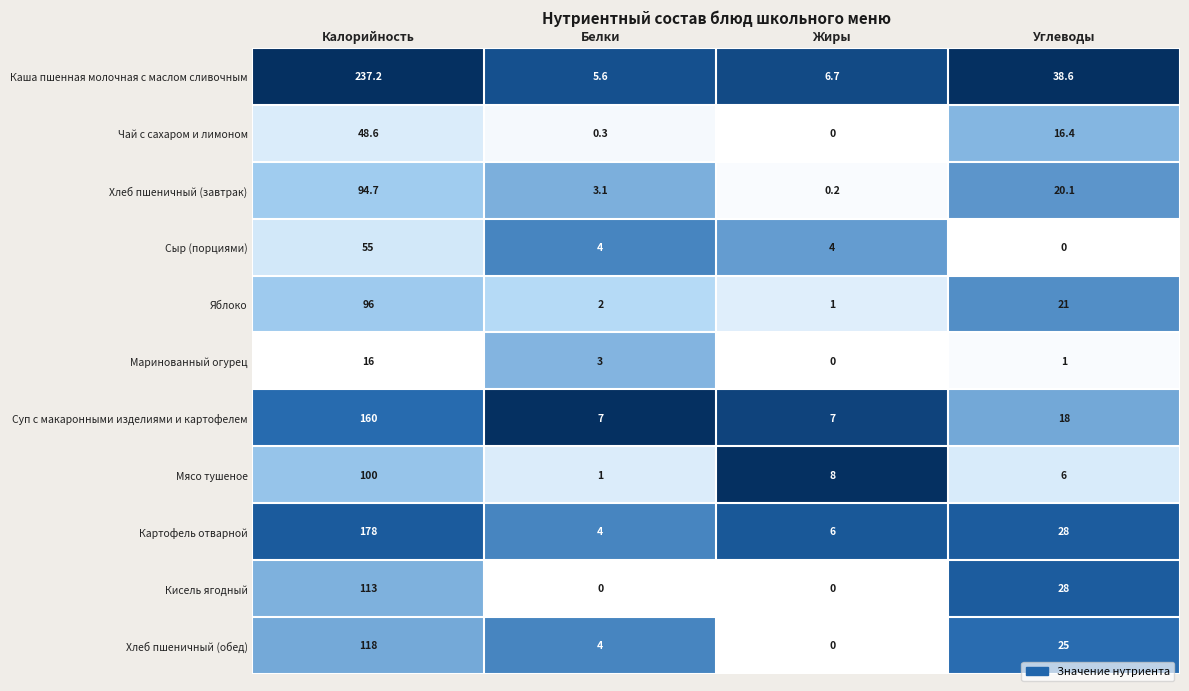

At how many categories does at least one series exceed 0?

4